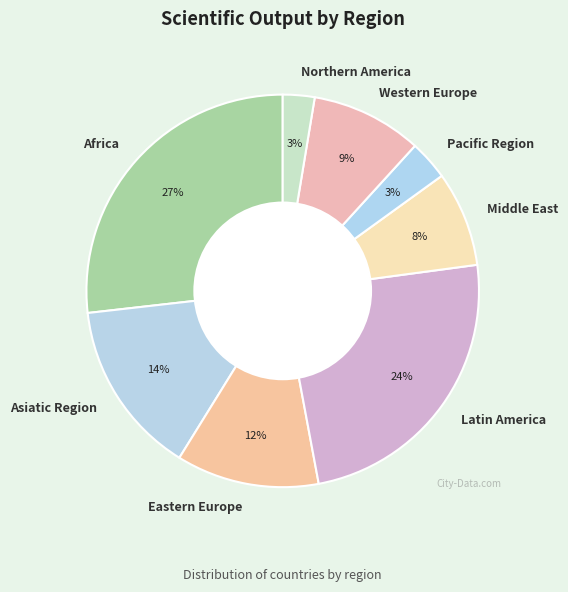

True or false: Pacific Region accounts for 3% of the total.

True